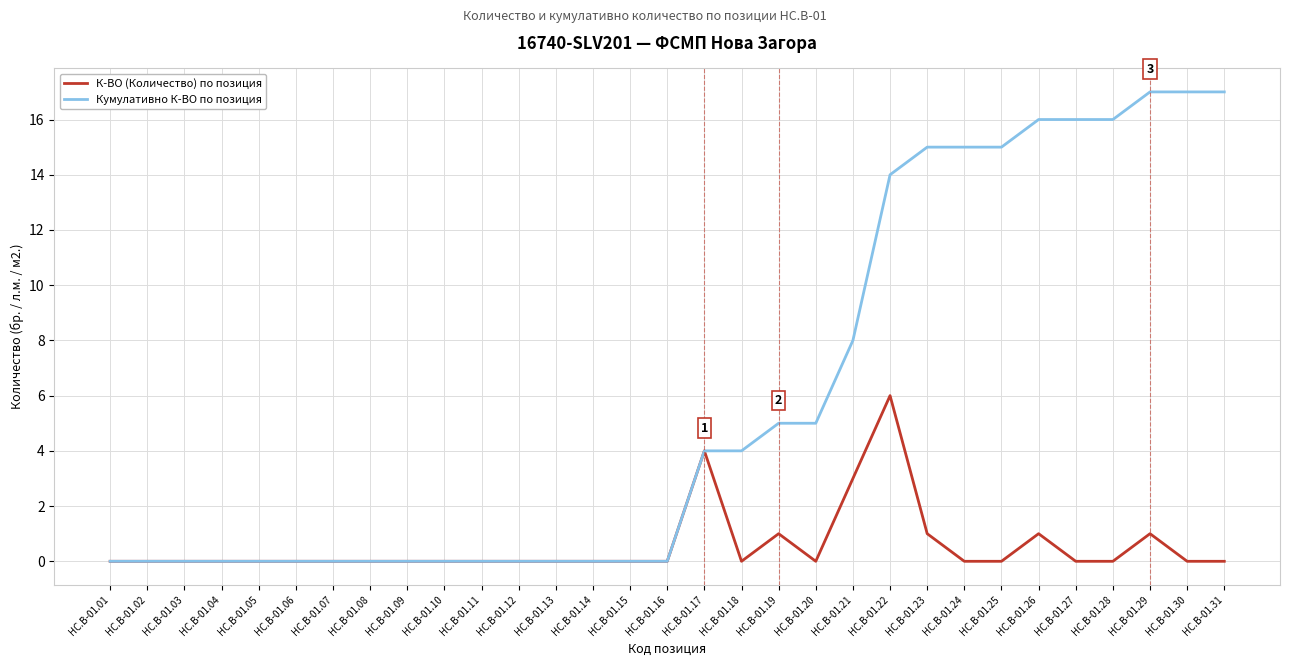

What is the difference between the maximum and minimum values in the Кумулативно К-ВО по позиция series?

17